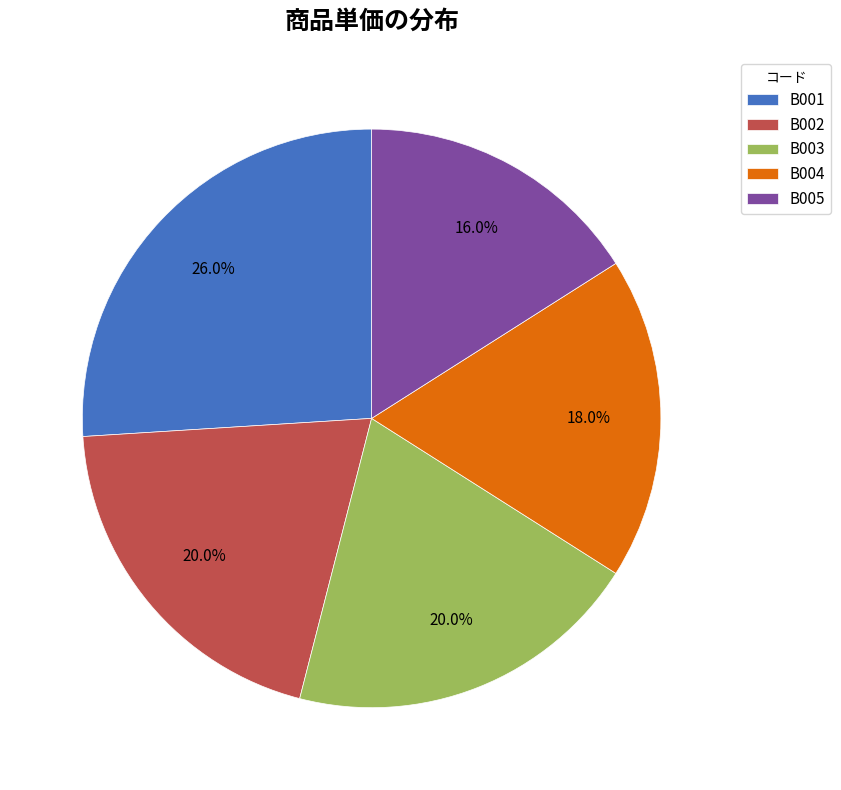

To the nearest percent, what is the difference between the largest and smallest slice percentages?

10%